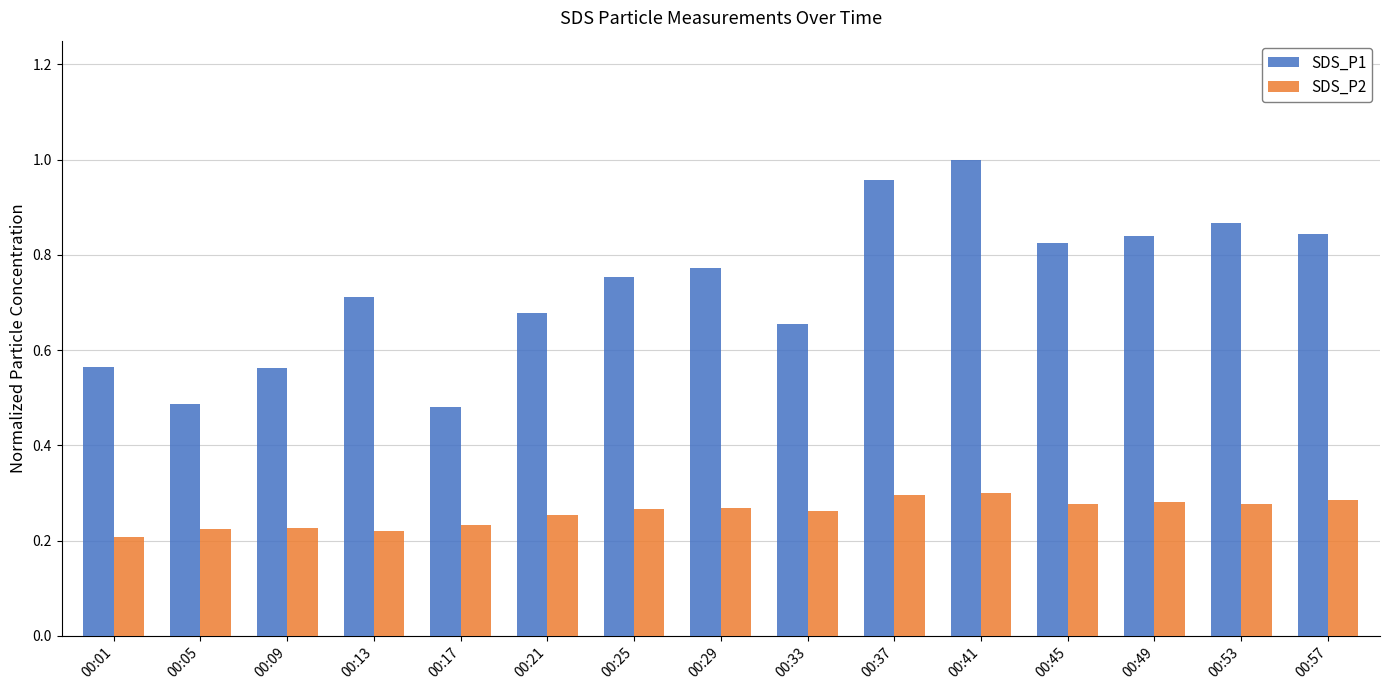

What is the sum of all SDS_P2 values?

3.9